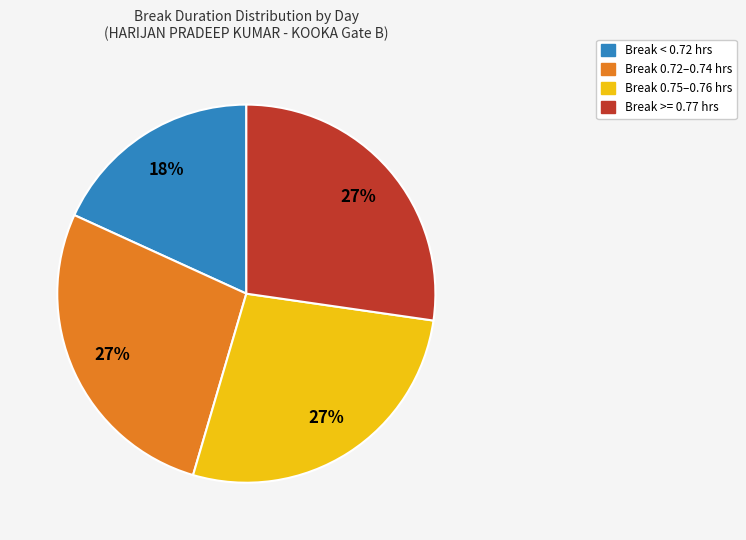

To the nearest percent, what is the average slice percentage?

25%